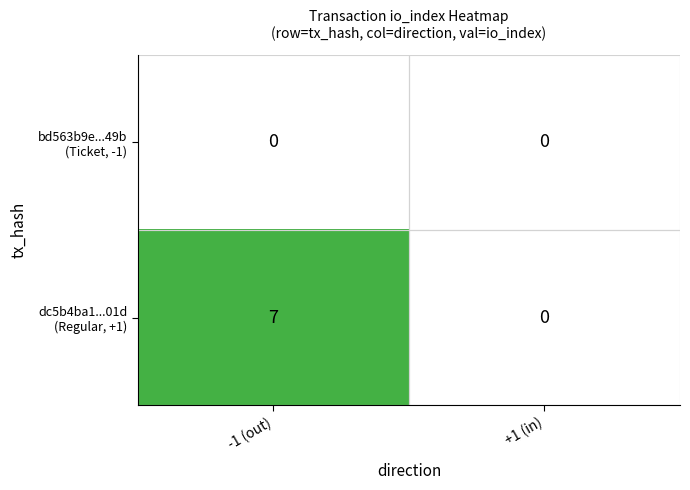

At which category is the sum across all series the highest?

-1 (out)